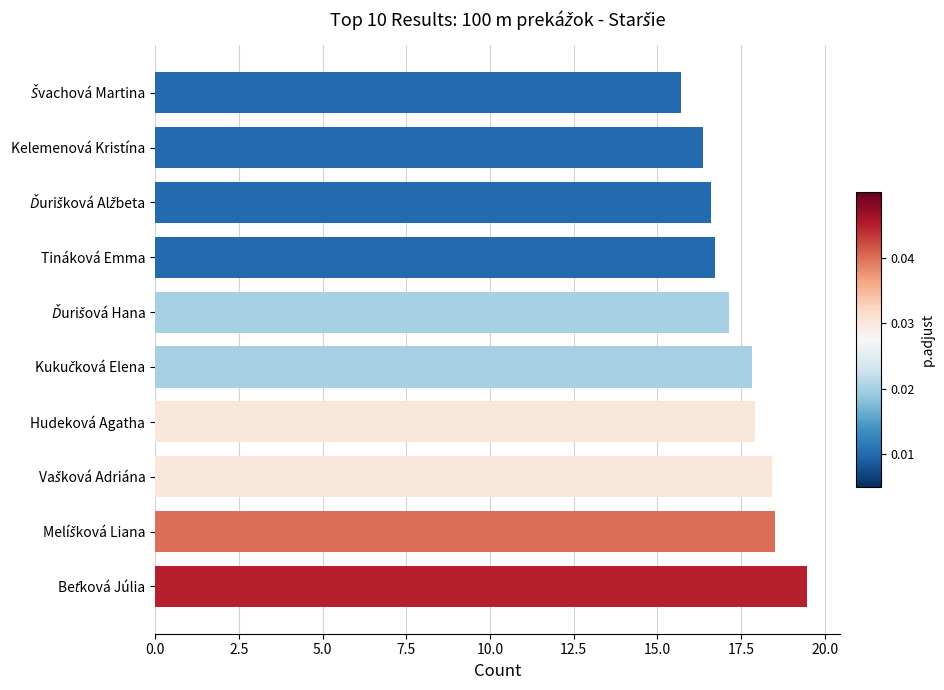

What is the average value?

17.5